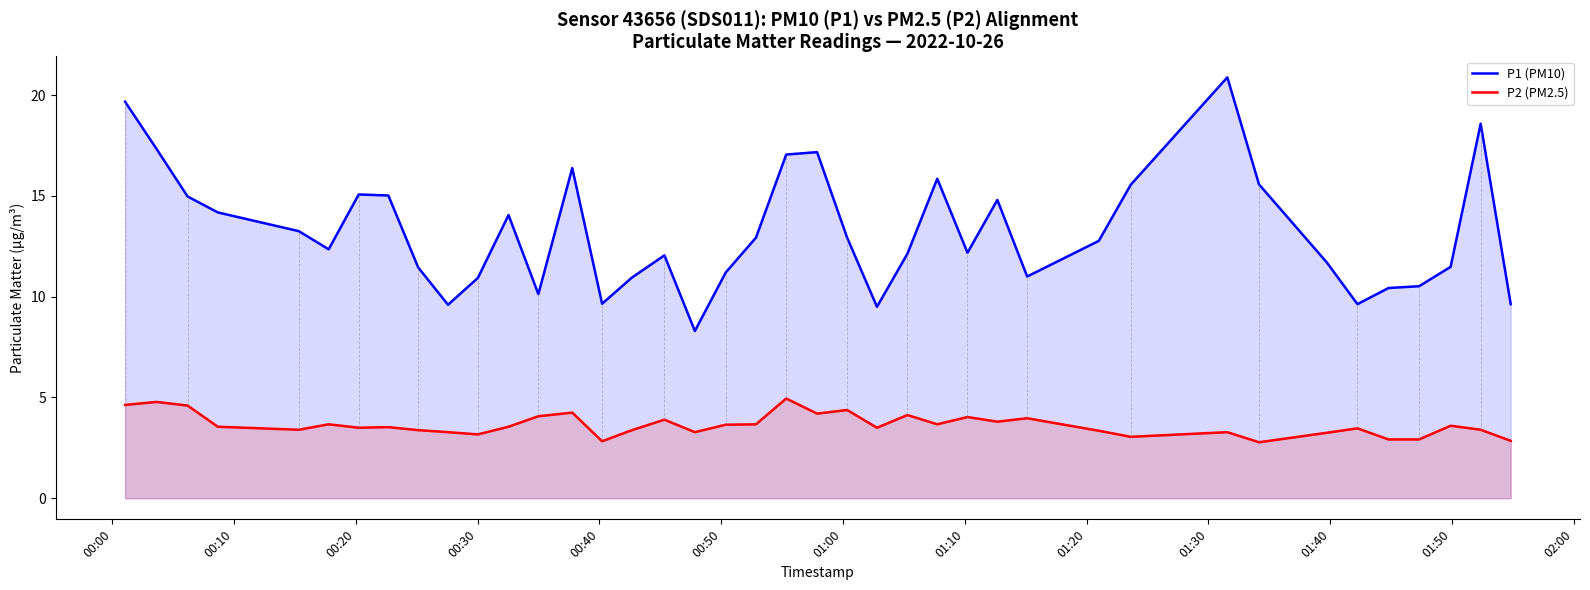

Which series has the largest range (max minus min)?

P1 (PM10)